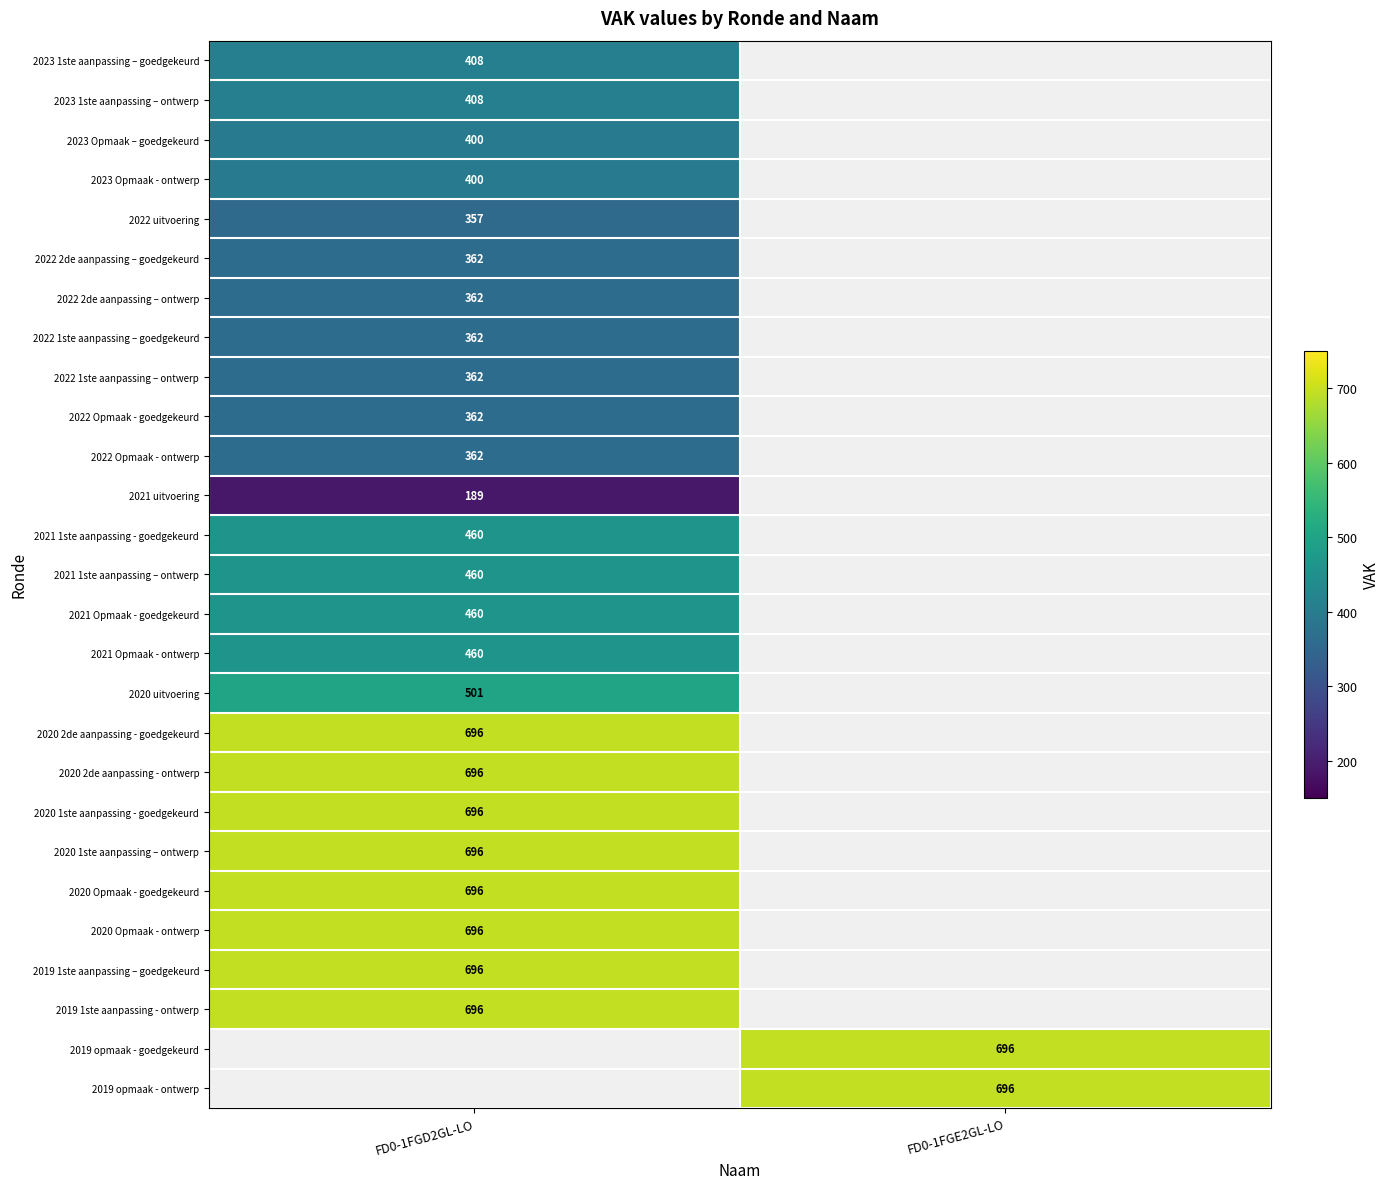

Between FD0-1FGD2GL-LO and FD0-1FGE2GL-LO, which is larger?

FD0-1FGE2GL-LO